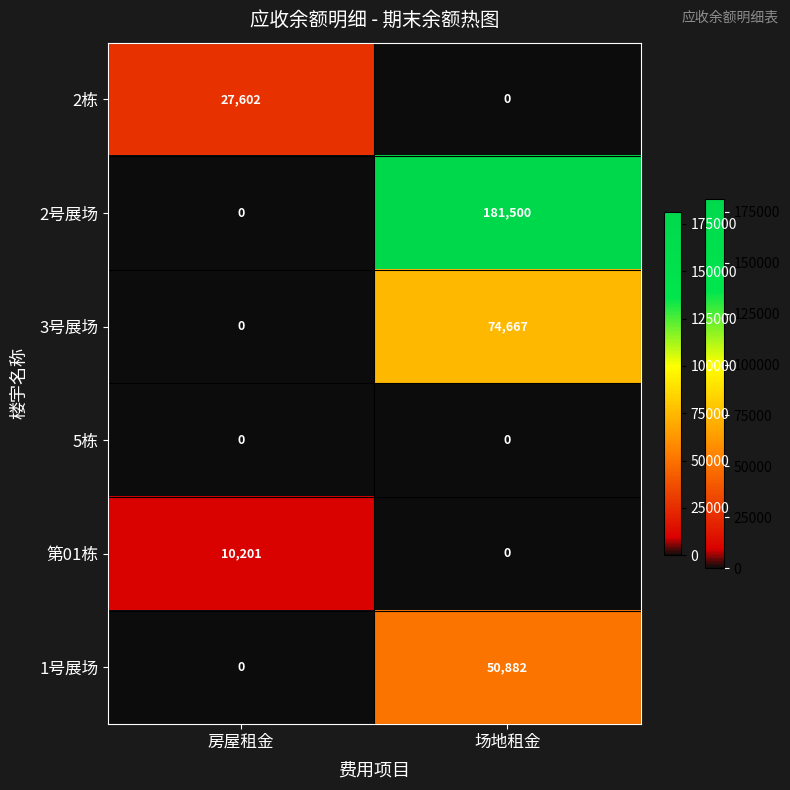

What is the difference between the highest and lowest values at 房屋租金?

27602